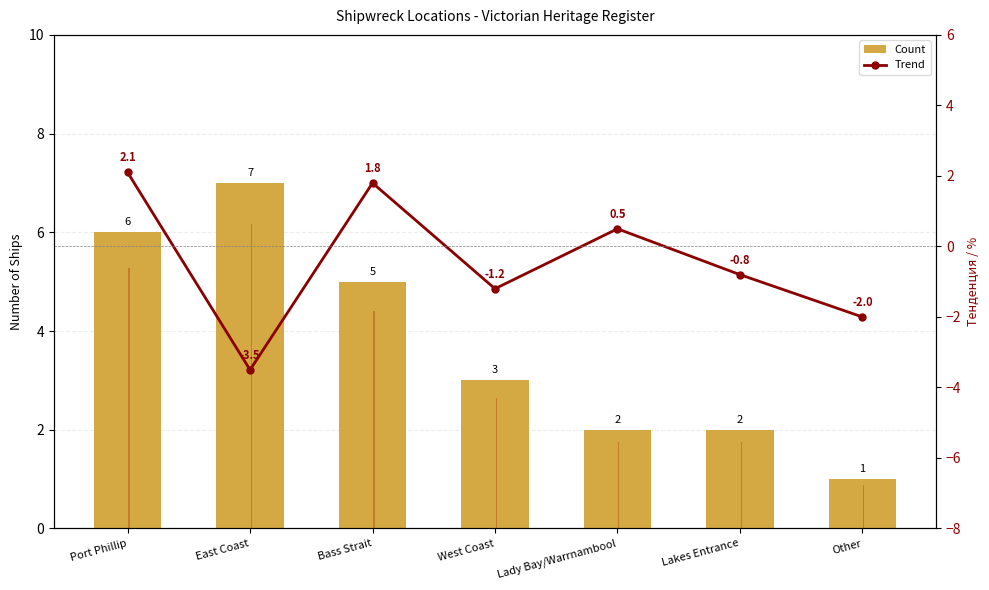

Which series changed the most between West Coast and Other?

Count